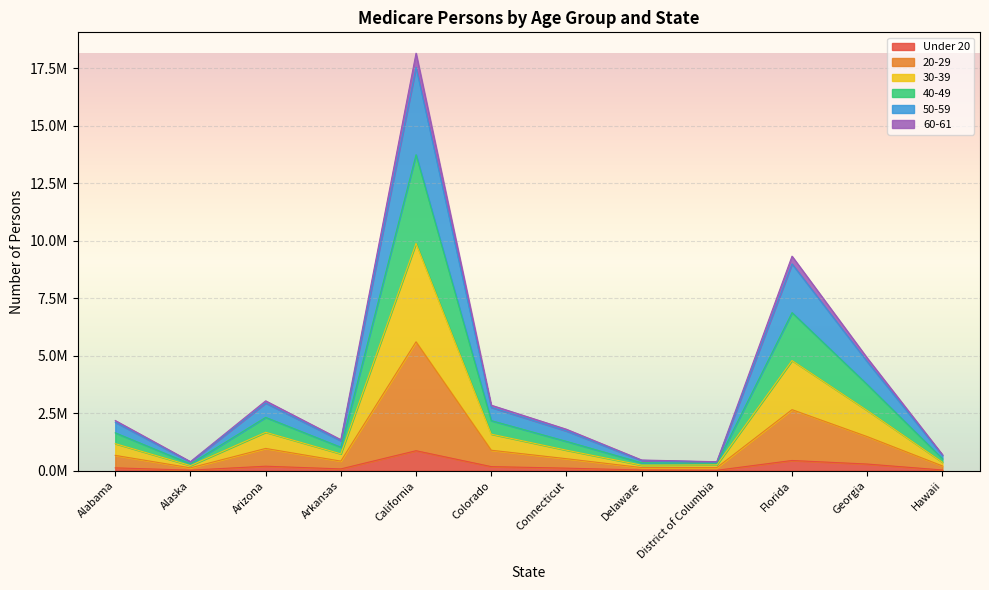

How many distinct data groups are displayed?

6